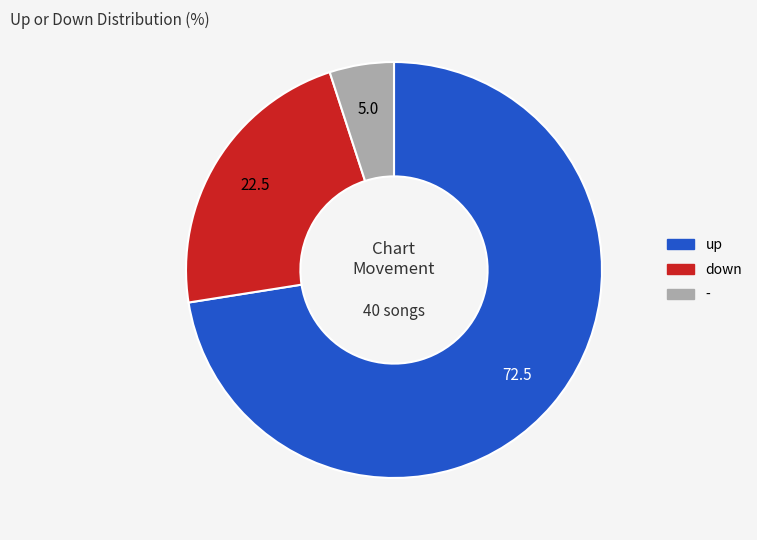

What is the ratio of the value at down to the value at up?

0.3